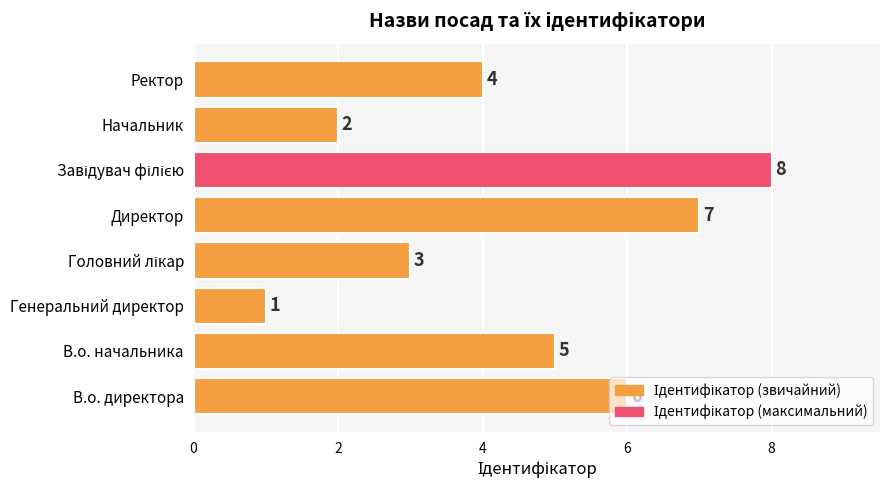

Approximately how many times larger is the value at Ректор compared to В.о. директора?

0.7